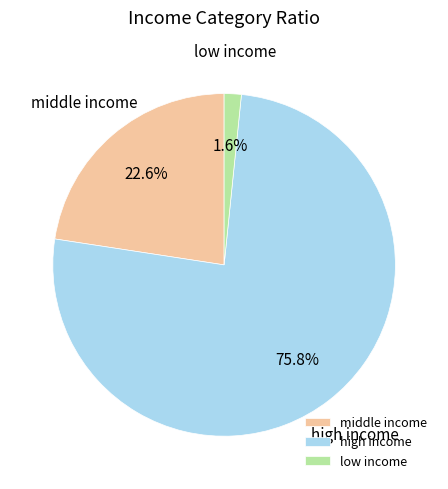

Between middle income and low income, which is larger?

middle income